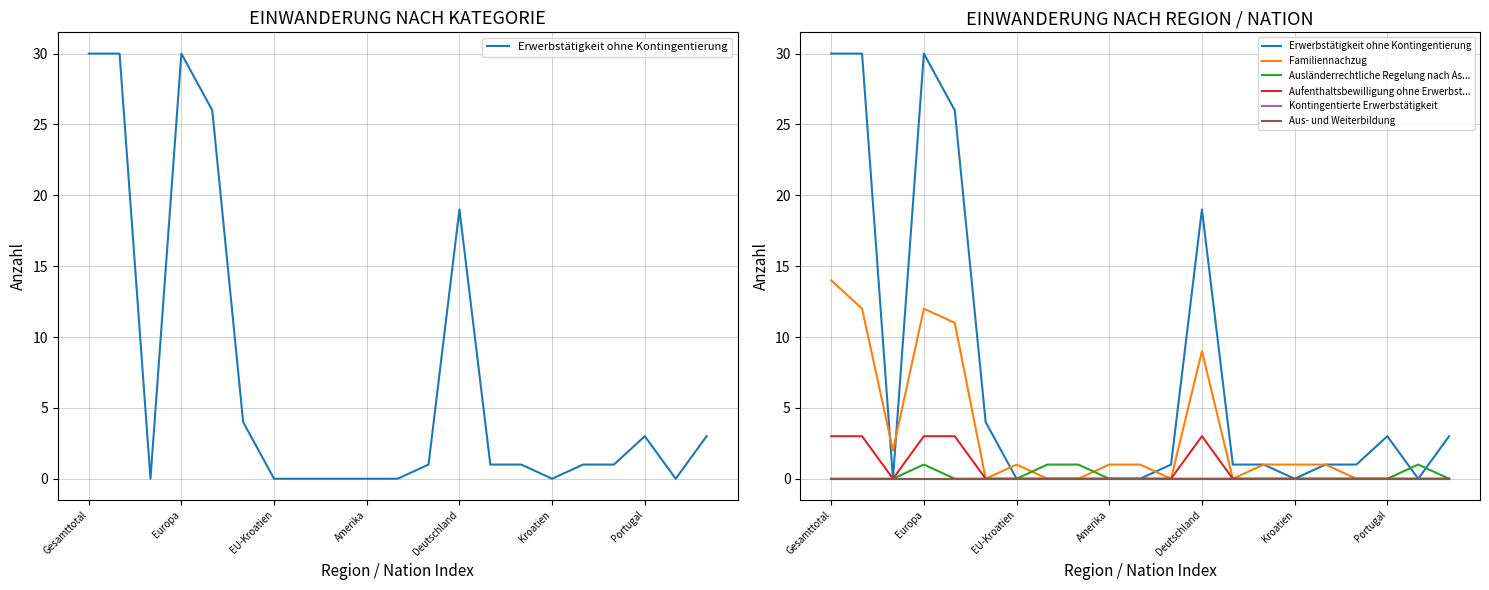

At how many categories does at least one series exceed 0?

21